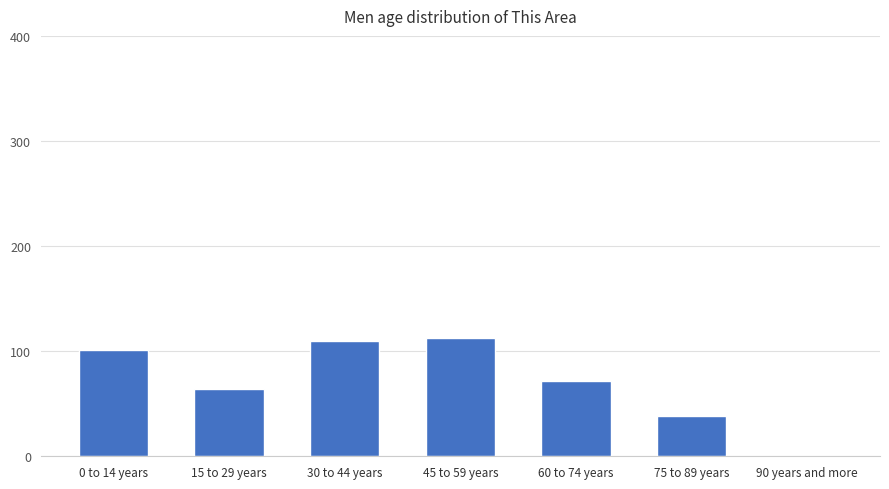

Where does the data first go above 72?

0 to 14 years